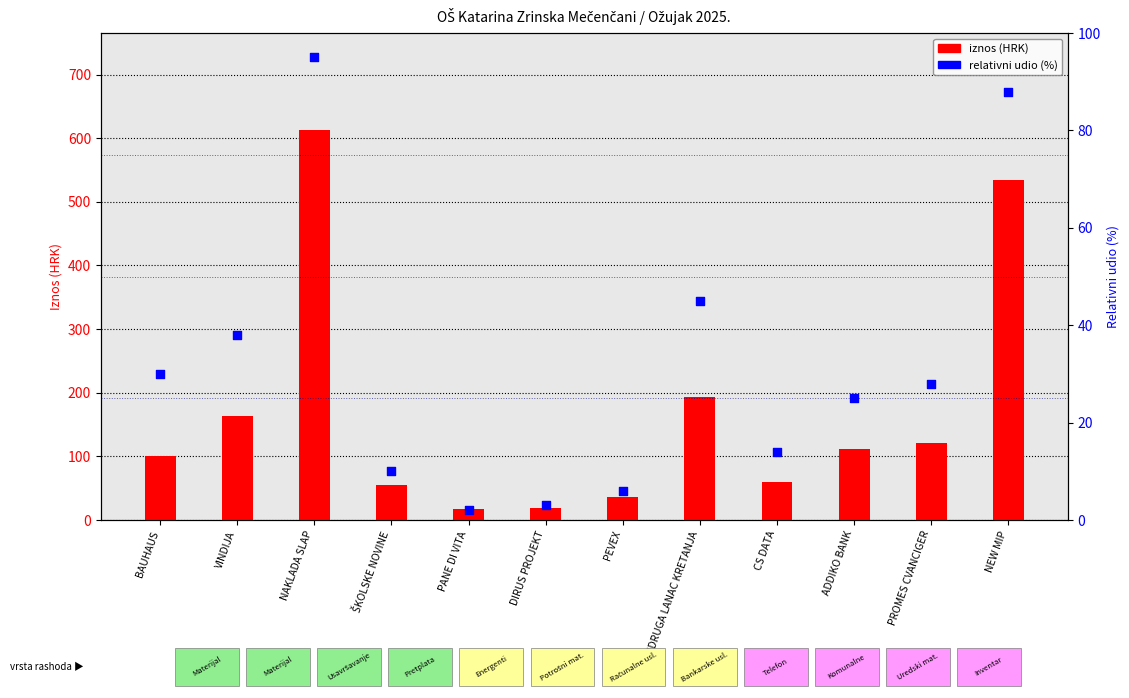

Which series has the largest total across all categories?

iznos (HRK)